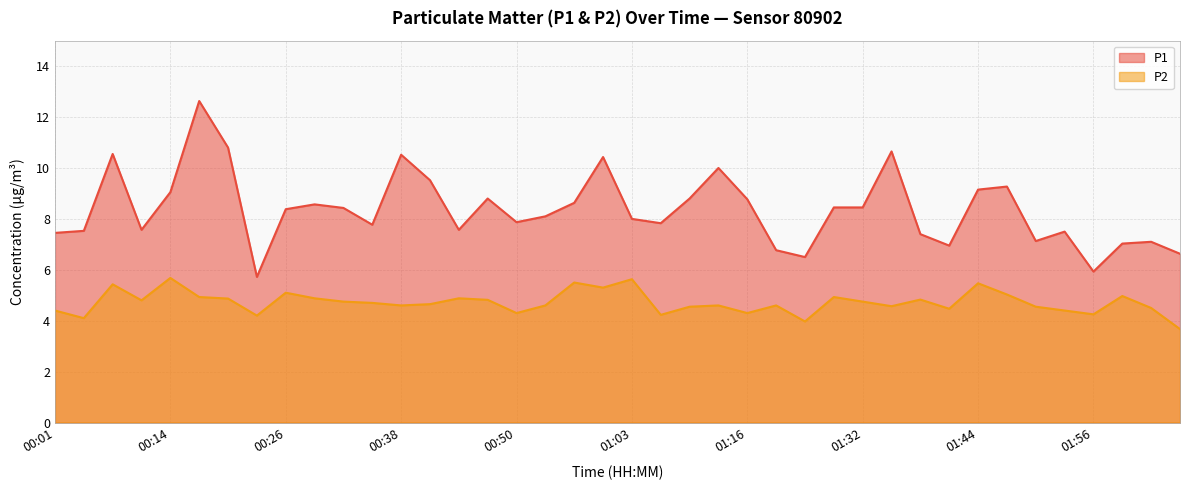

What position from the left is 00:38?

13